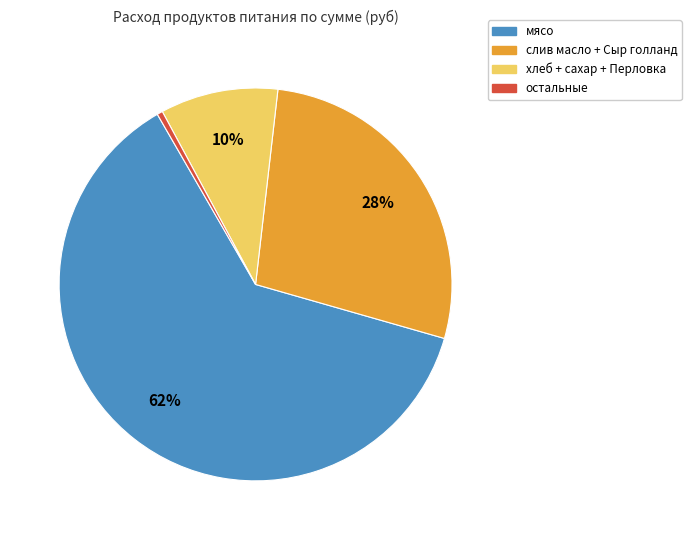

To the nearest percent, what is the difference between the largest and smallest slice percentages?

62%